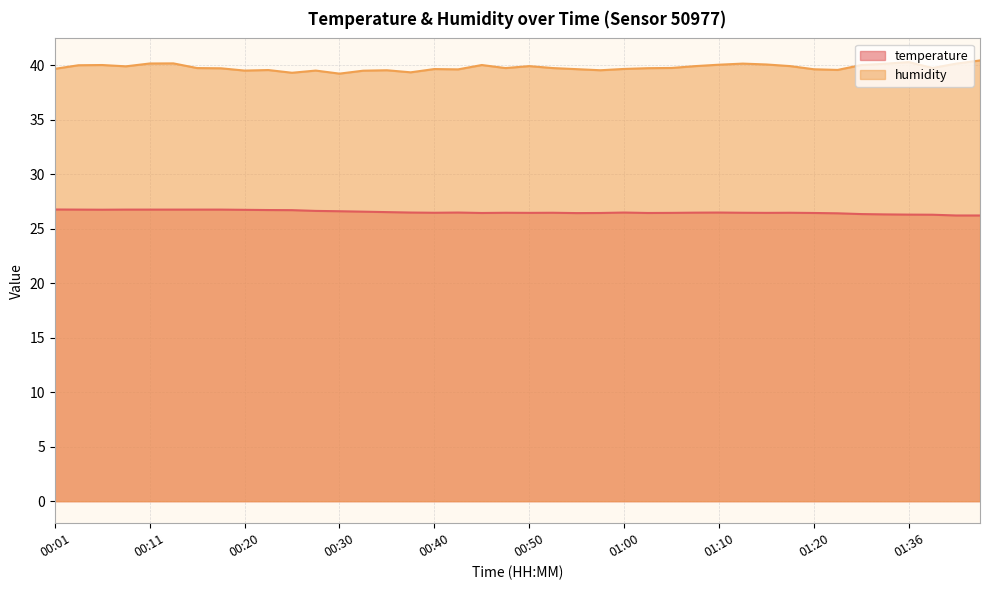

True or false: humidity has more than 2 points higher than both neighbors.

True